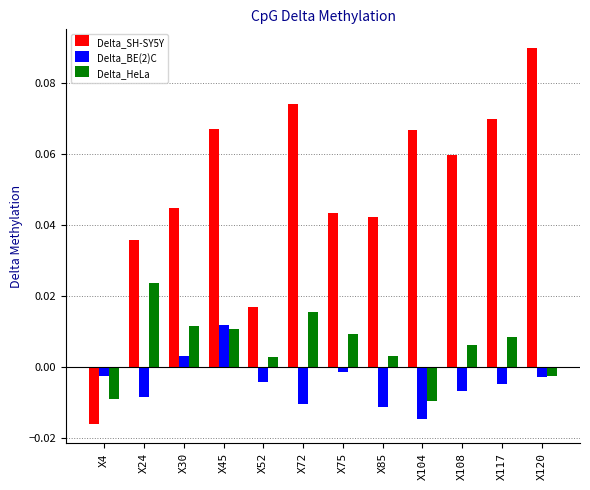

Is it true that Delta_SH-SY5Y equals 0.0 at X120?

False